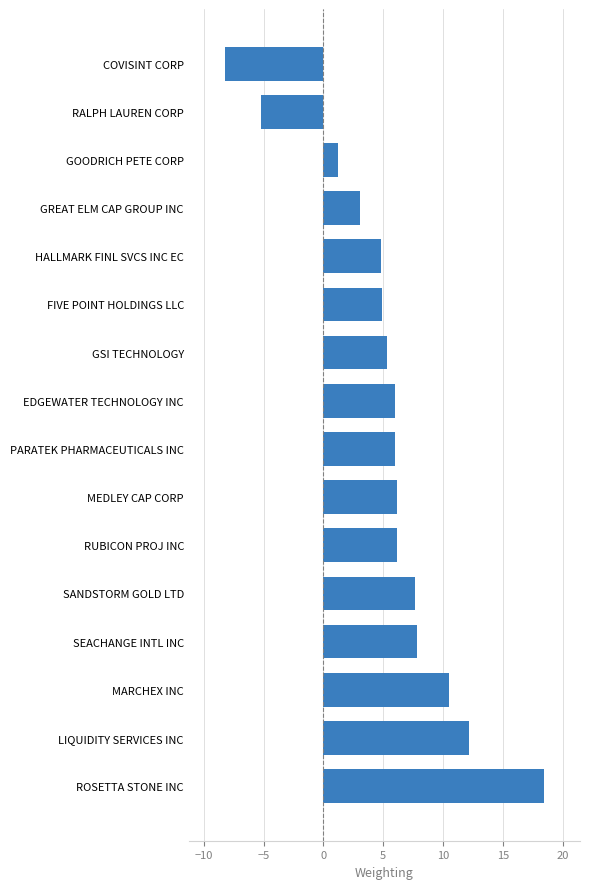

The chart shows a value of 2.4 at PARATEK PHARMACEUTICALS INC. True or false?

False